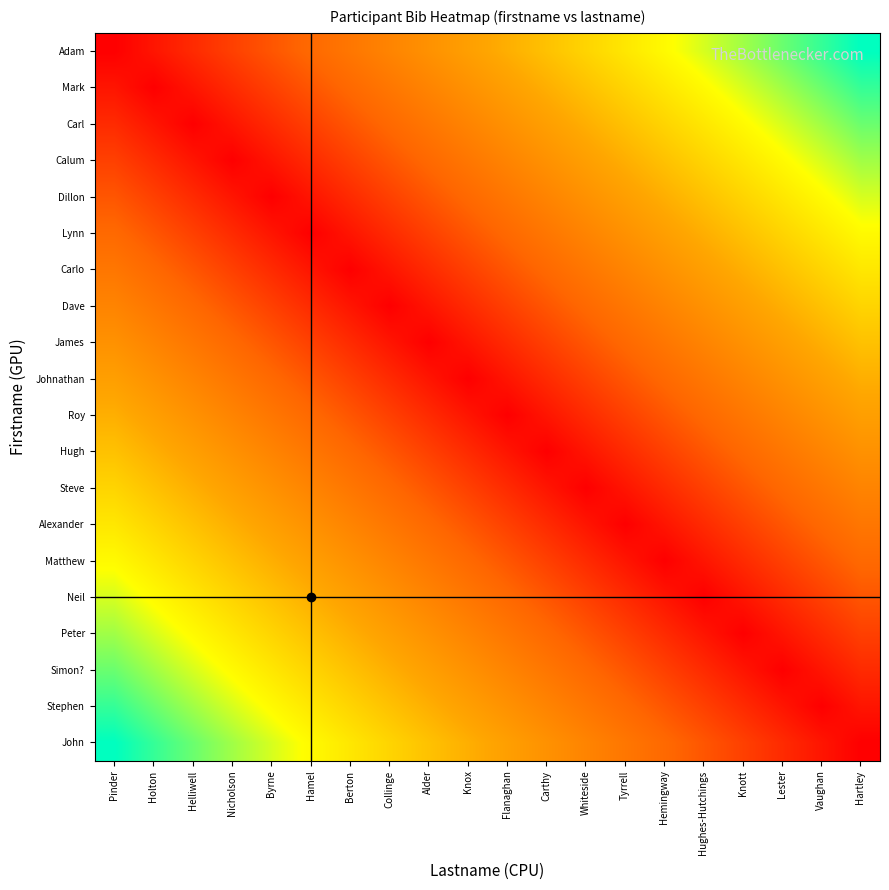

What is the total value across all series at Tyrrell?

112